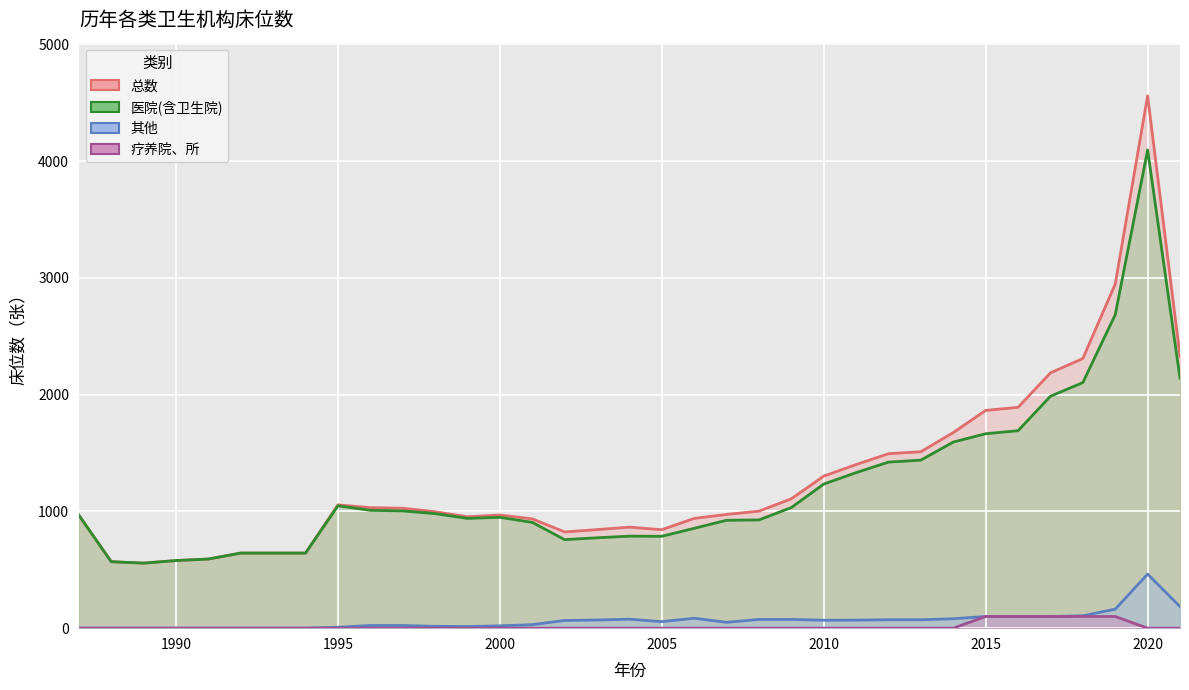

True or false: 其他 and 总数 cross at least once.

False